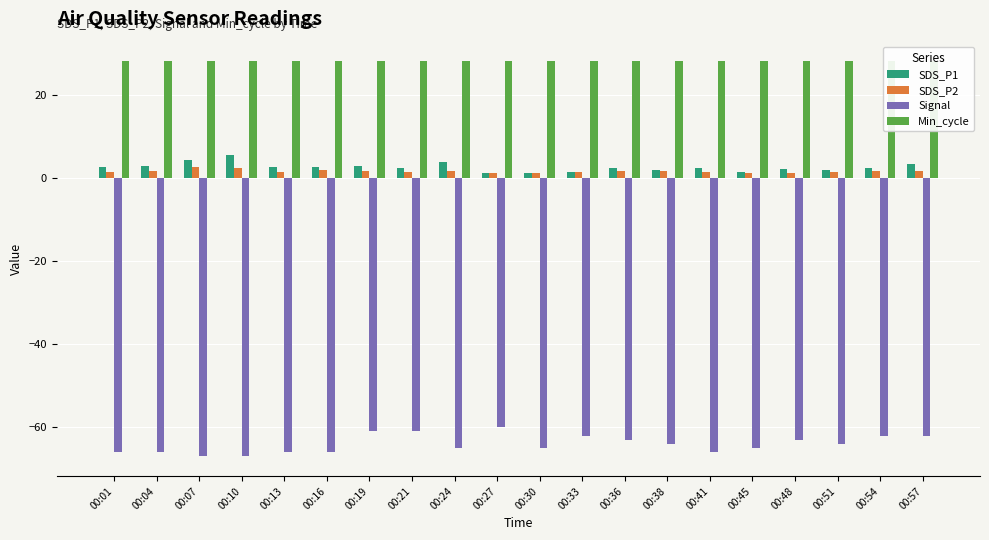

How many bars are there in each group?

4